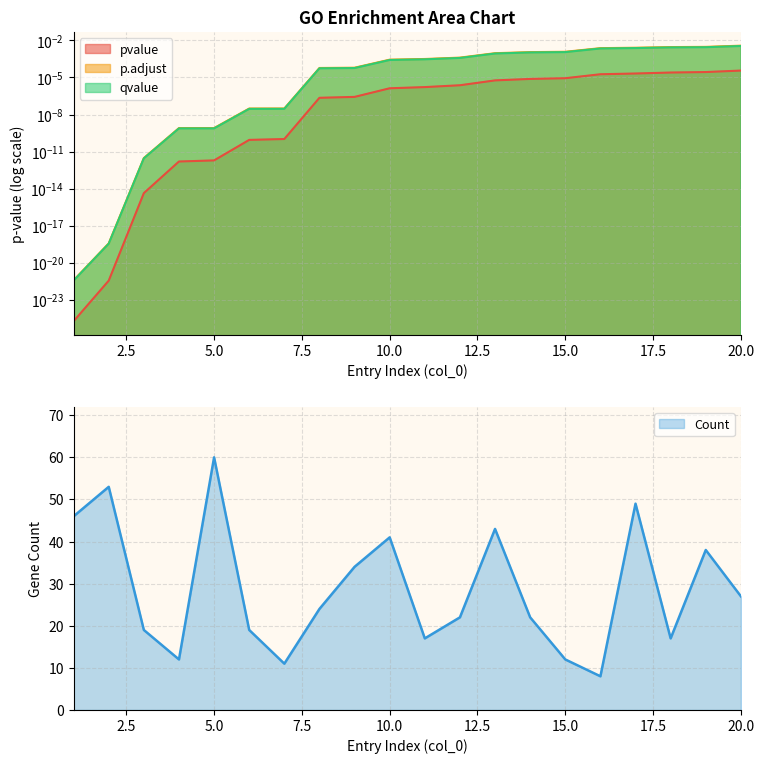

In Count, how many points are higher than both neighbors (excluding endpoints)?

6